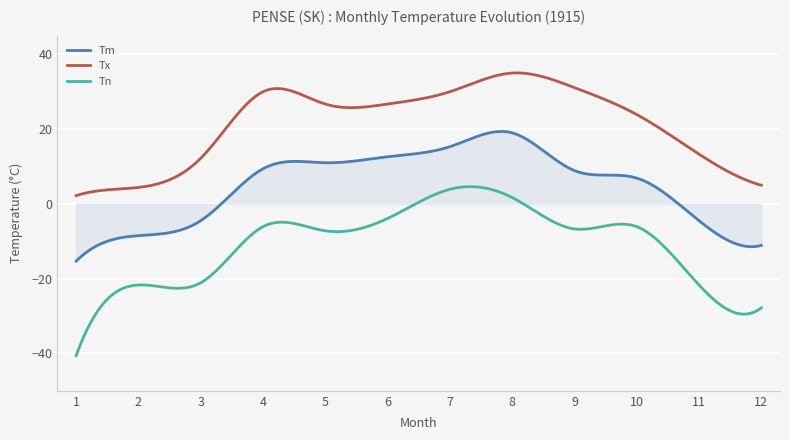

Which series has the largest total across all categories?

Tx